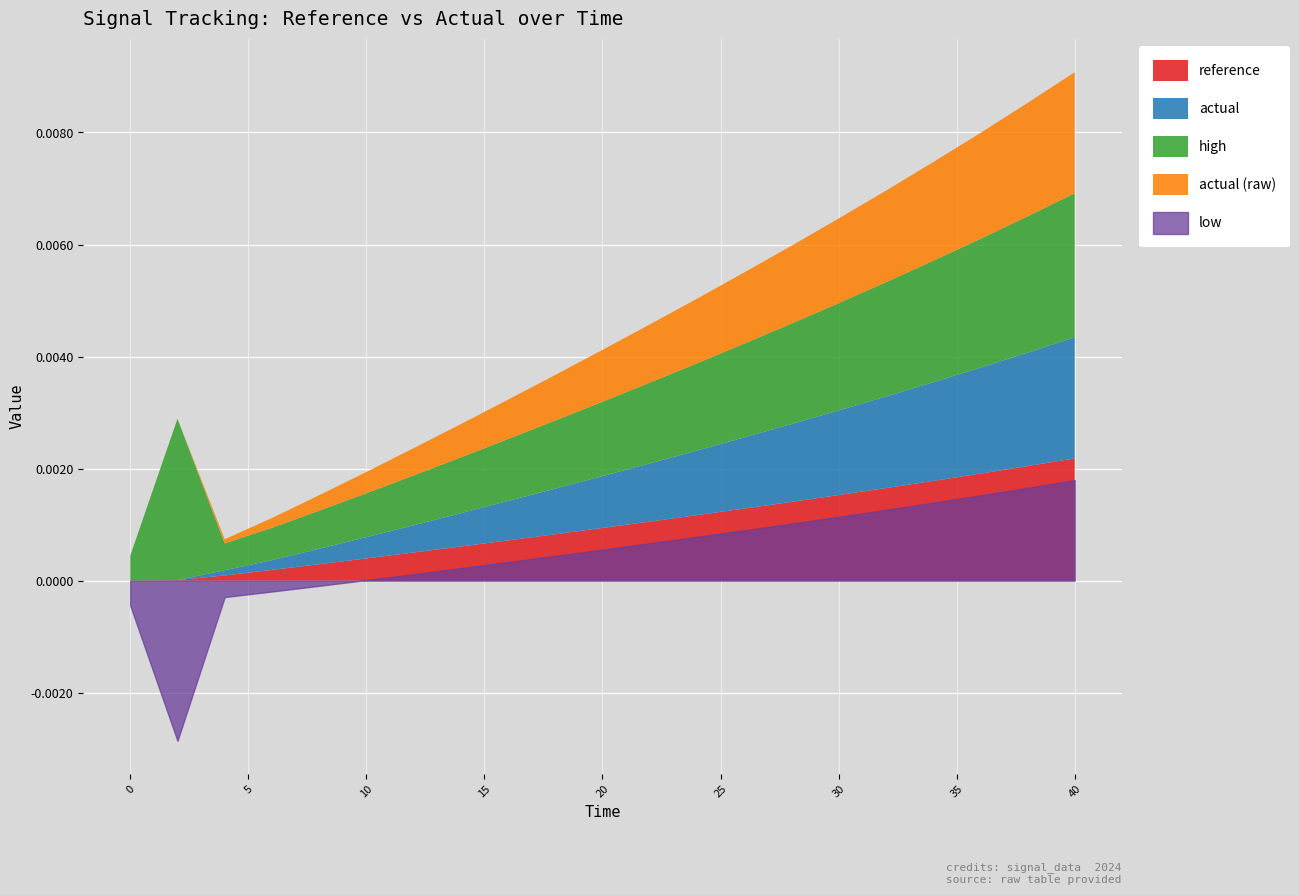

At how many categories does at least one series exceed 0?

21